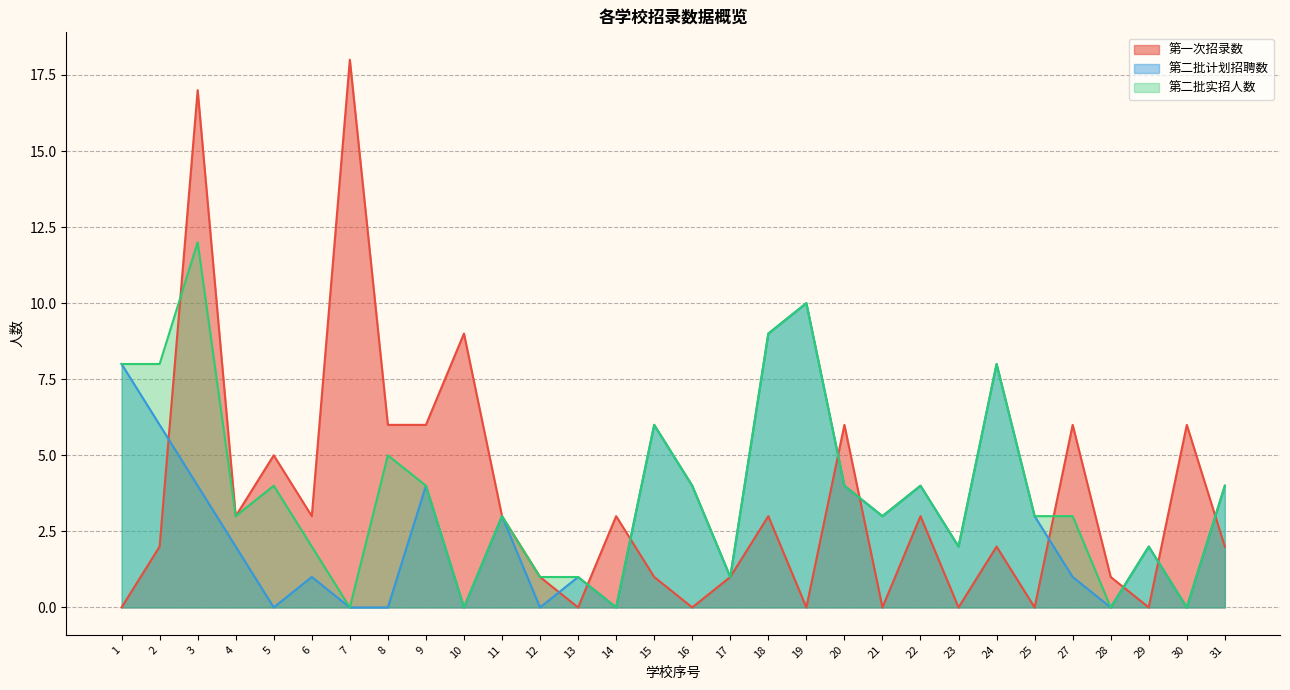

At which category does 第二批实招人数 reach its first local peak?

3